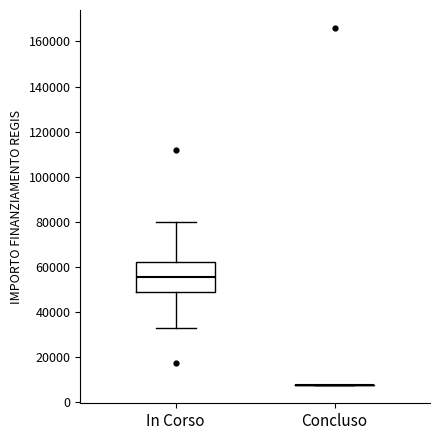

Comparing the boxes themselves (not the whiskers), which one is the tallest?

In Corso